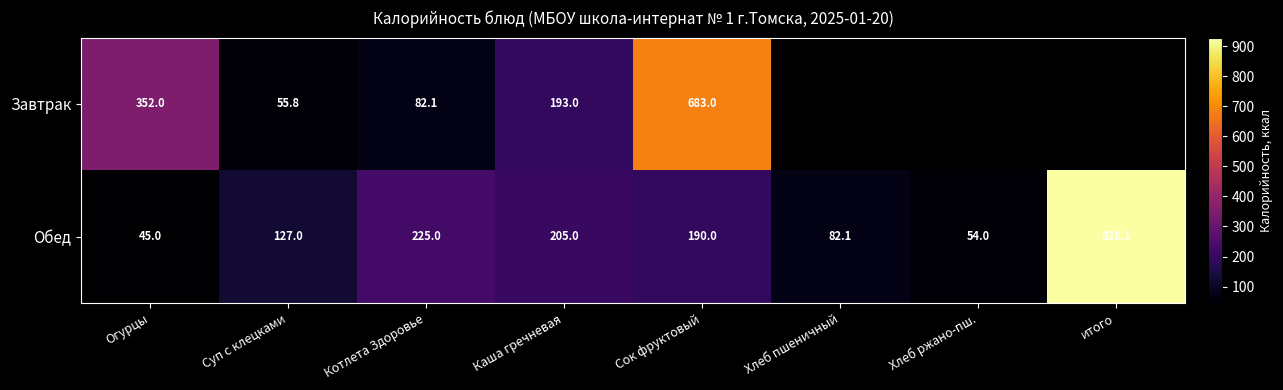

What is the total value across all series at Котлета Здоровье?

307.1